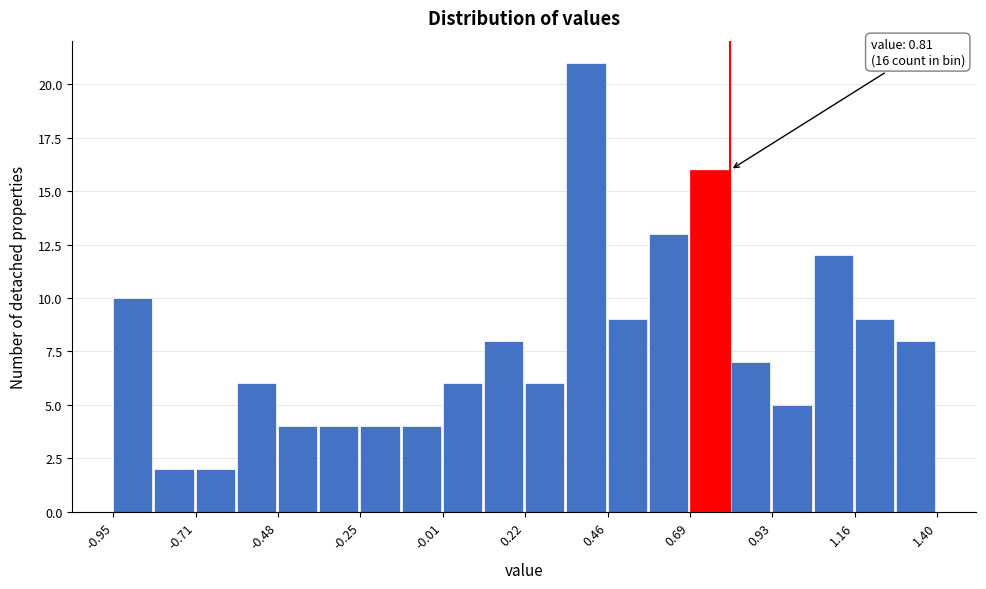

Read against the x-axis, roughly where is the centre of the tallest bar?

0.40